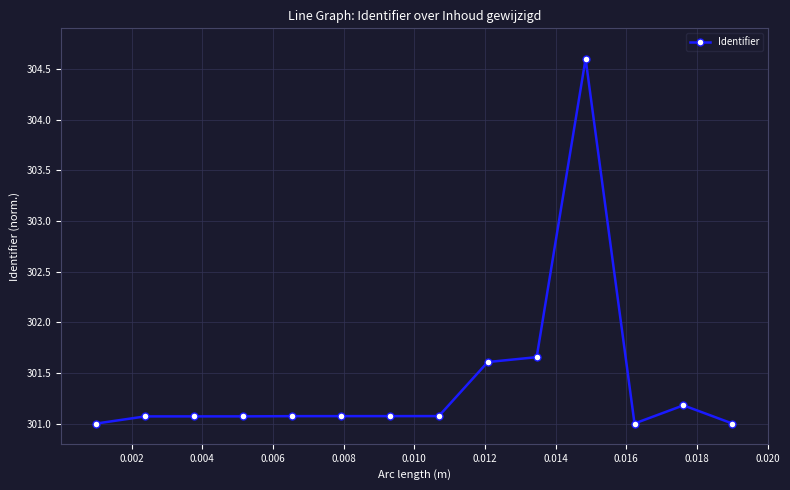

What is the value of the 8th point from the left?

301.1